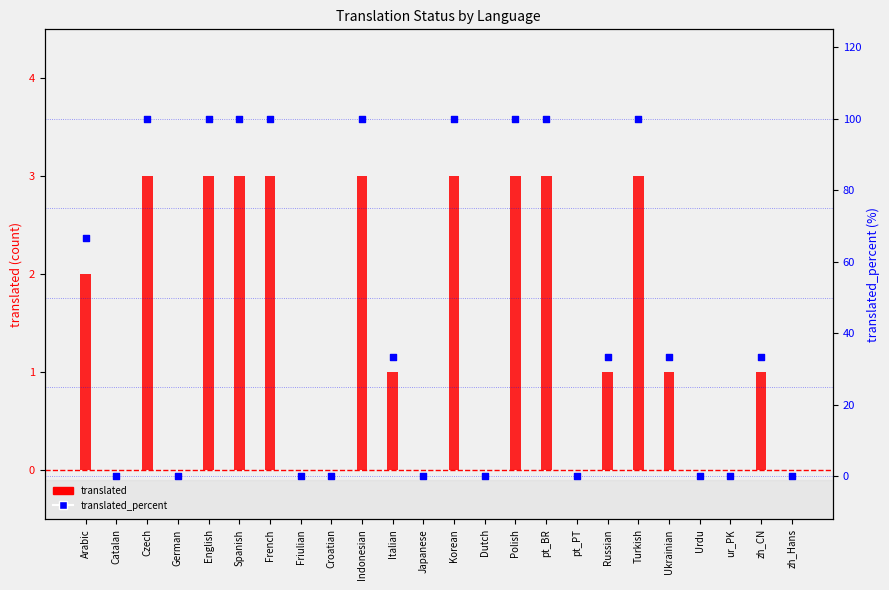

At how many categories does at least one series exceed 89?

9